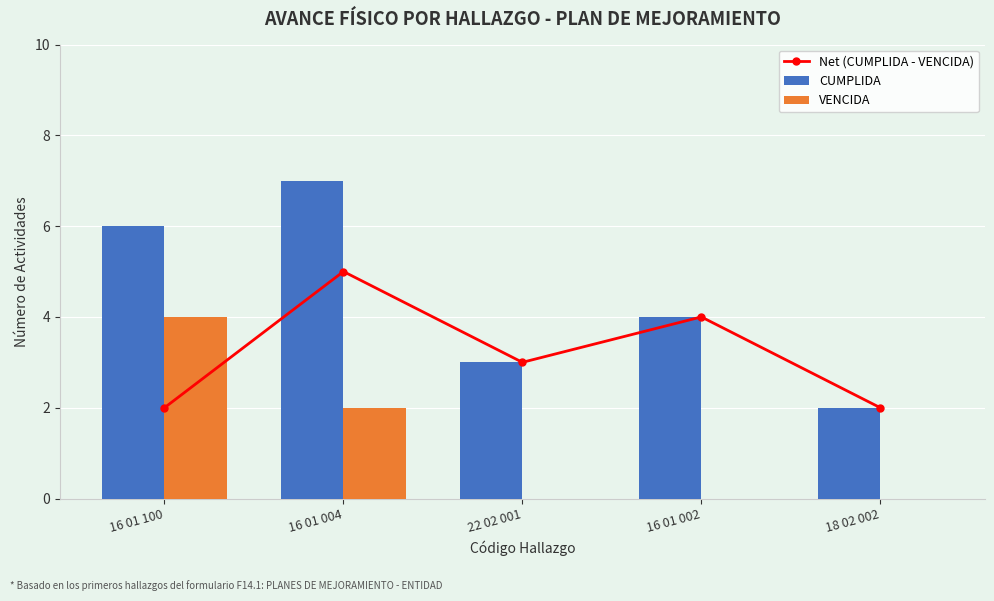

At which label does Net (CUMPLIDA - VENCIDA) first exceed 3?

16 01 004